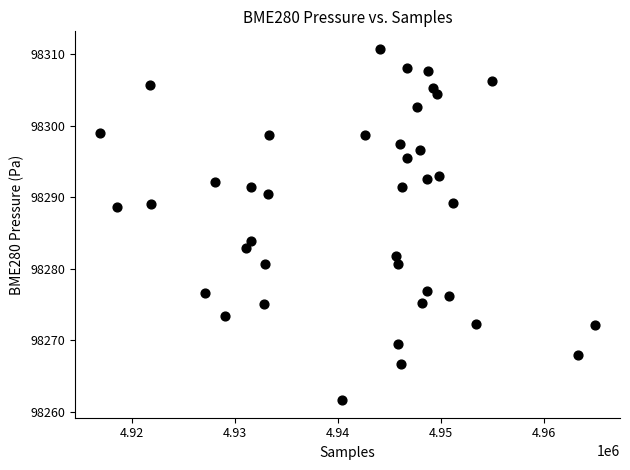

What is the range of Y values (max minus min)?

49.2